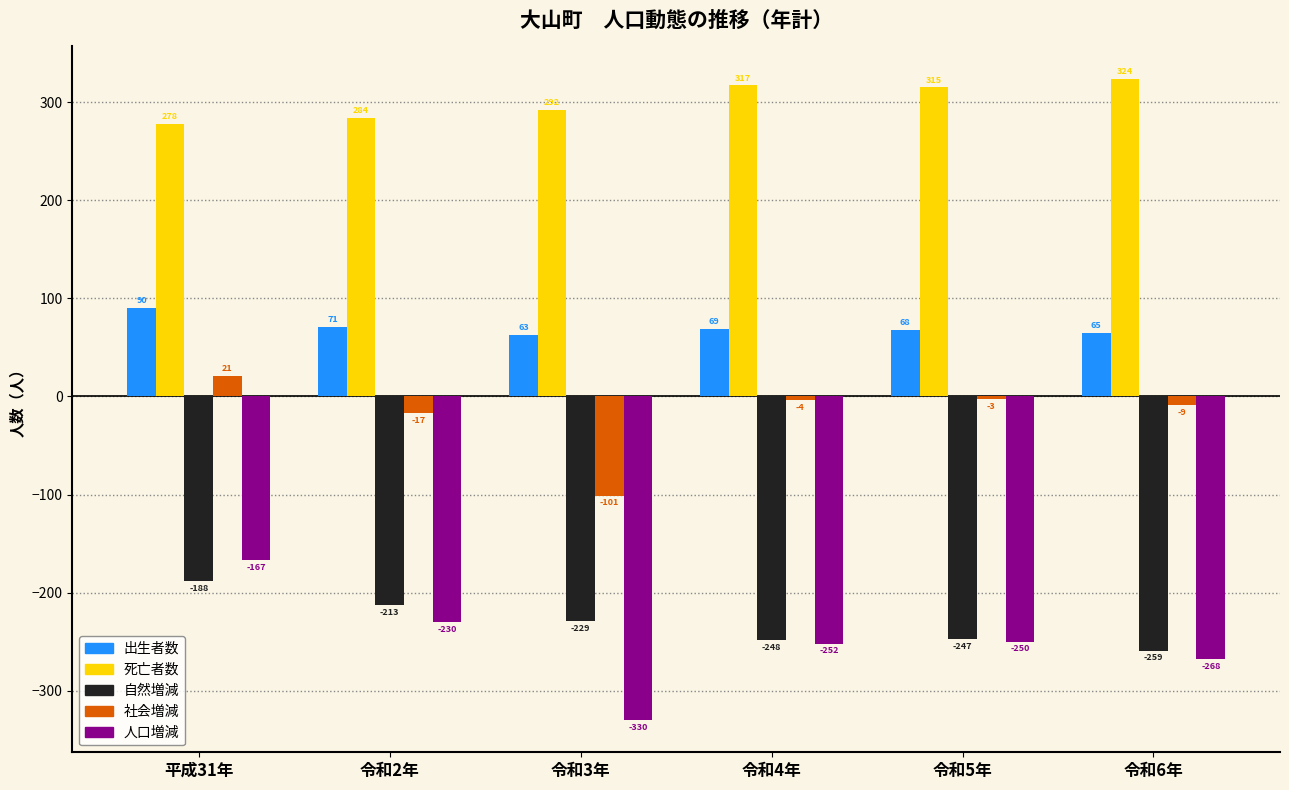

At how many categories does at least one series exceed 150?

6